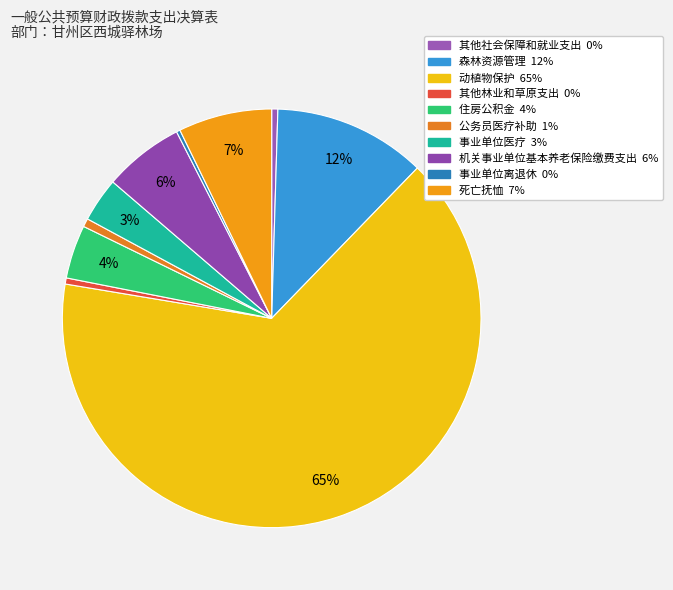

Count the number of slices in the pie.

10